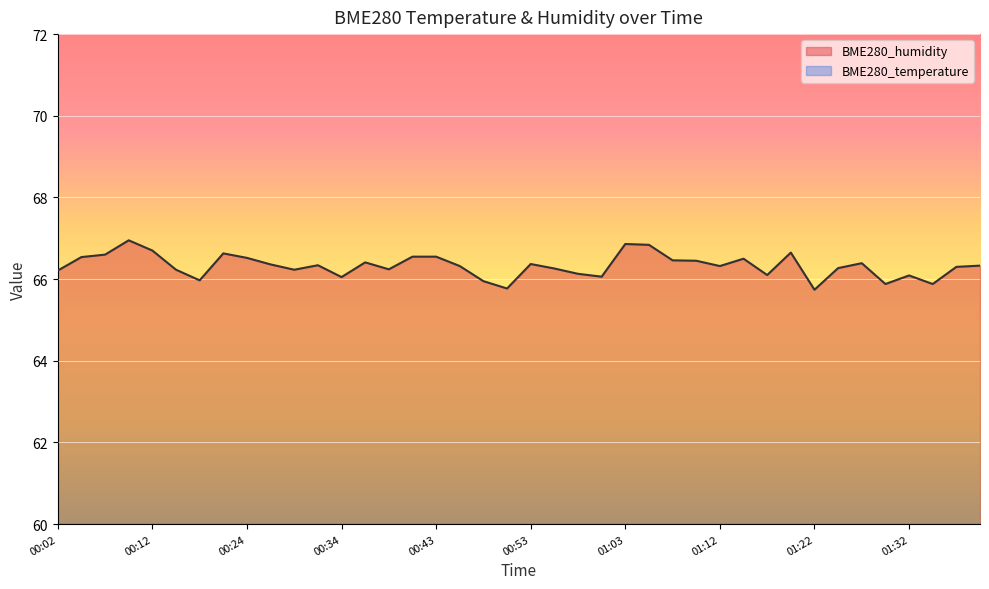

Which series has the largest range (max minus min)?

BME280_humidity